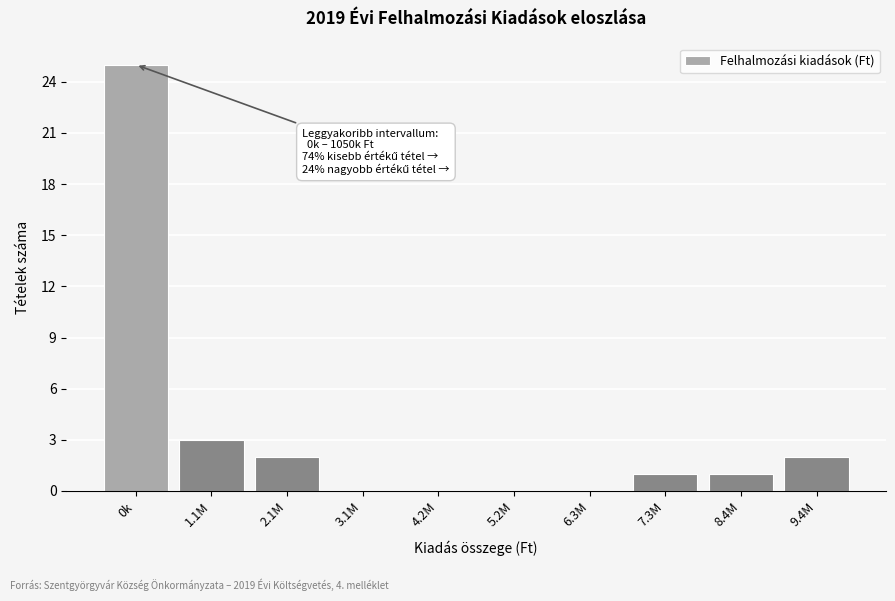

Reading left to right, what are all the values shown in this chart?

0k=25	1.1M=3	2.1M=2	3.1M=0	4.2M=0	5.2M=0	6.3M=0	7.3M=1	8.4M=1	9.4M=2